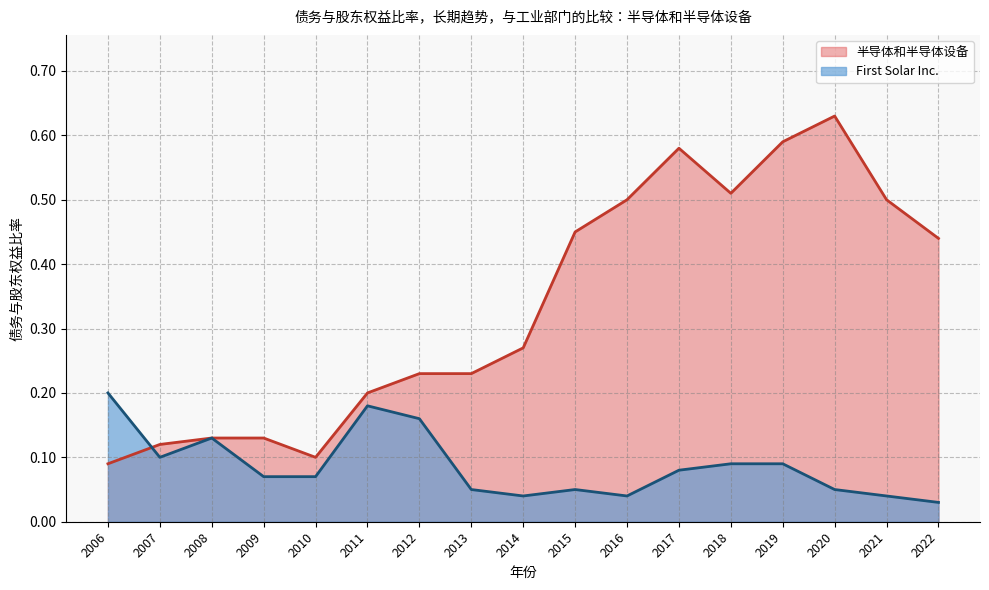

What is the sum of the 半导体和半导体设备 values at 2019 and 2014?

0.9